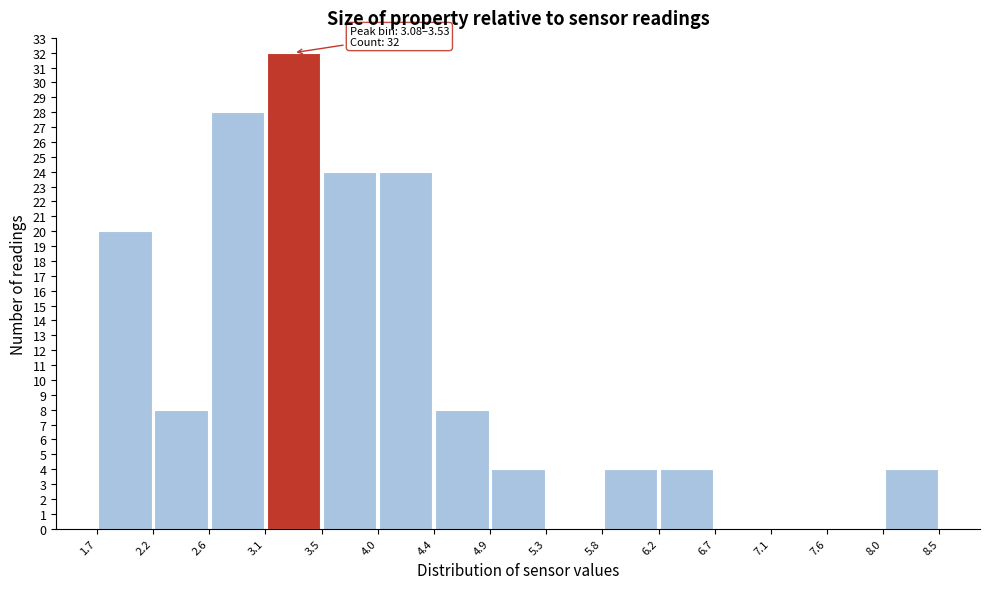

Which range on the x-axis has the tallest bar?

3.1 to 3.5